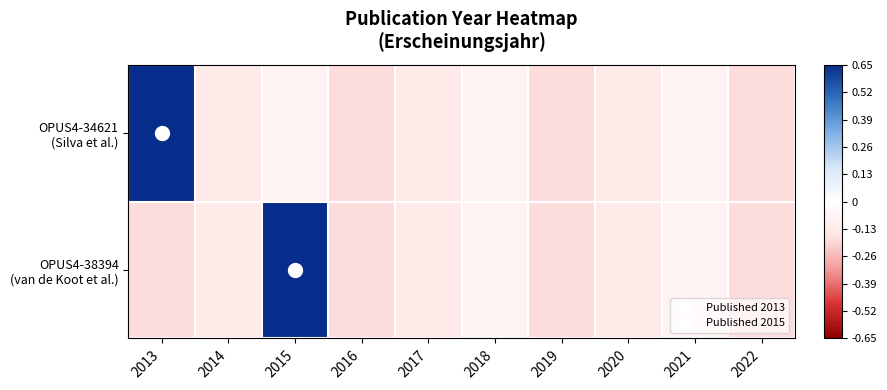

What is the minimum value shown in the chart?

-0.2